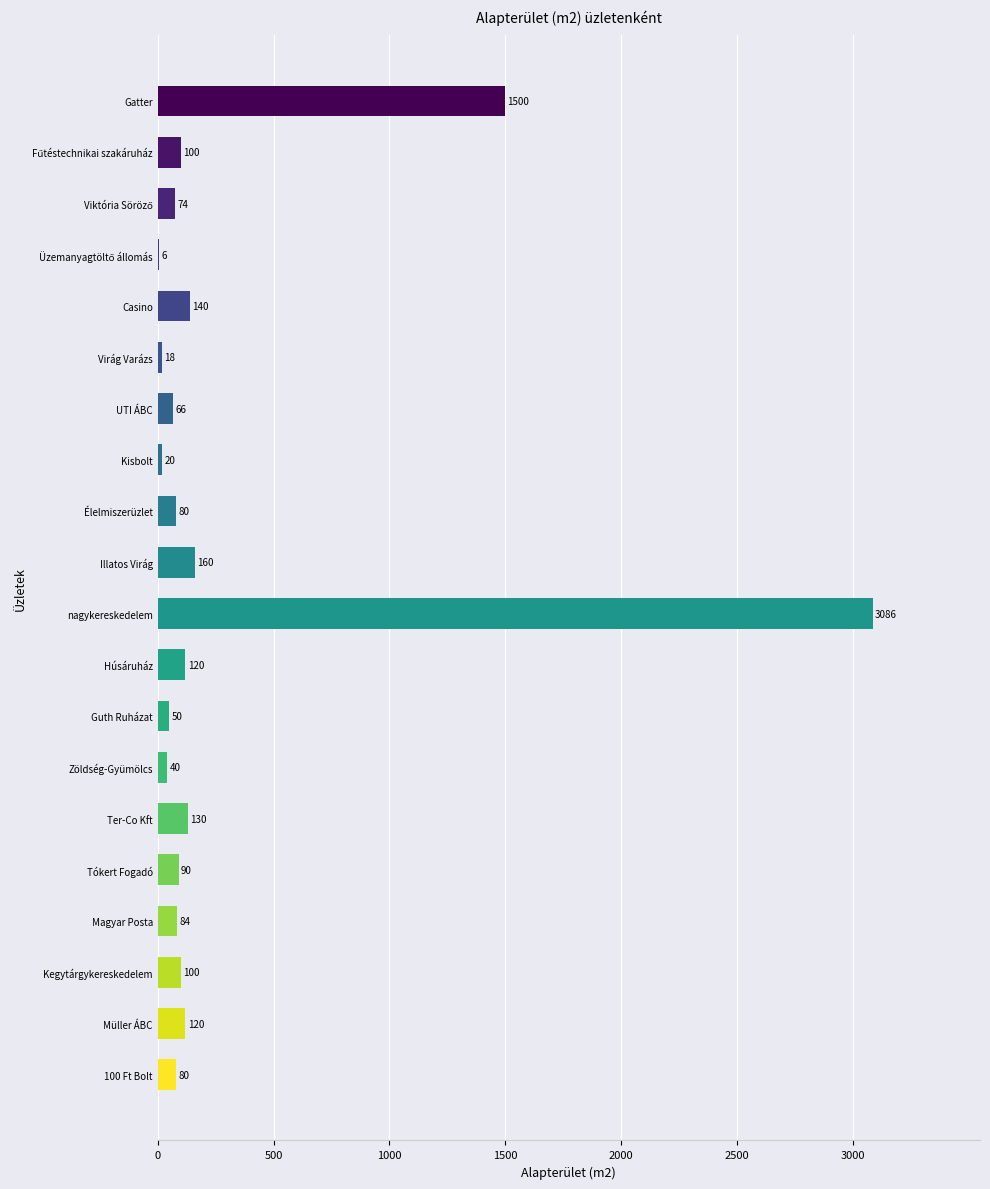

What is the change in value from Gatter to Magyar Posta?

-1416.0